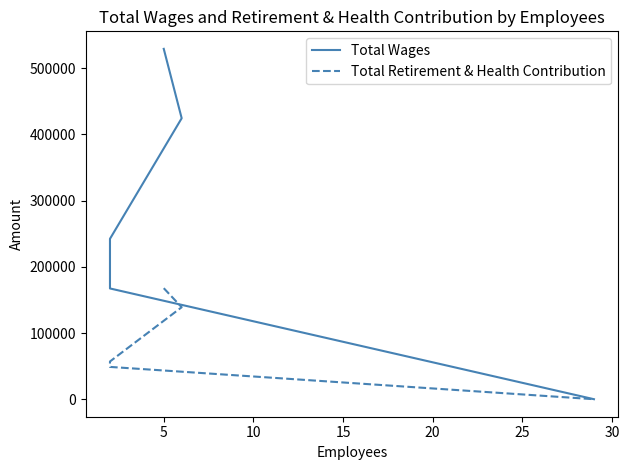

Does the chart have visible grid lines?

No